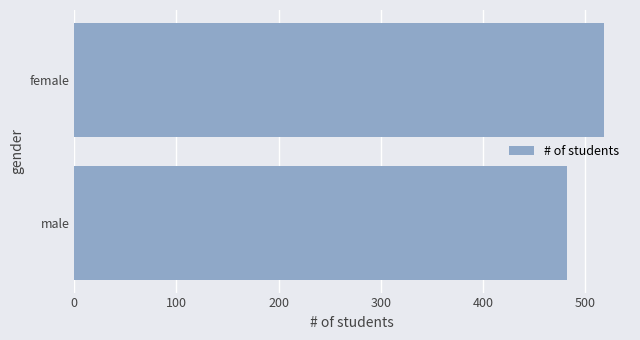

What is the average value?

500